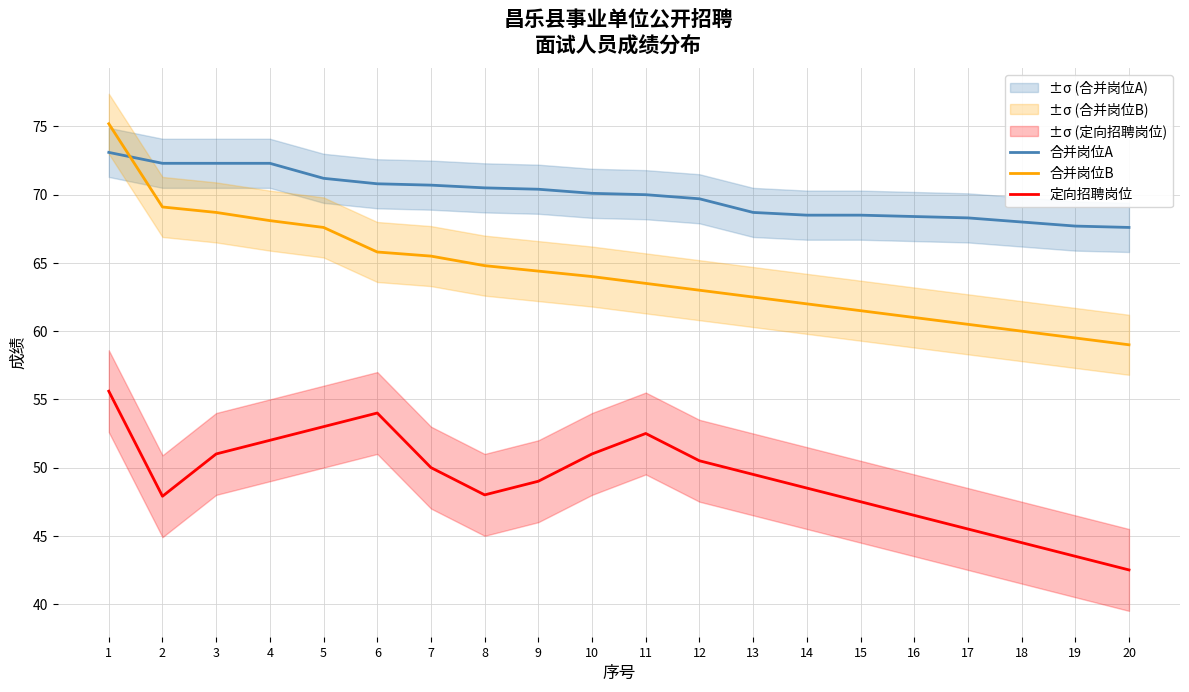

Between 5 and 16, which series saw the biggest shift?

合并岗位B